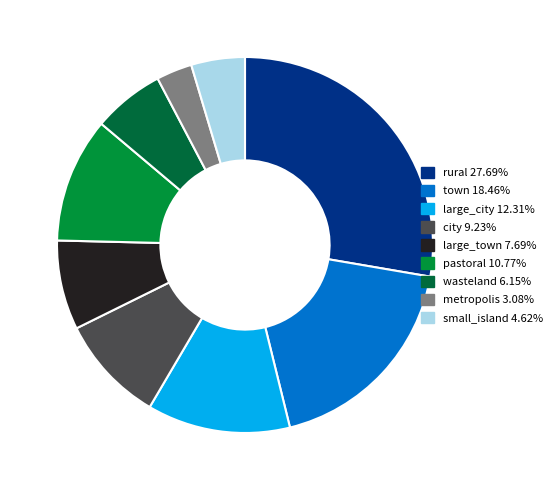

Between large_city and rural, which is larger?

rural